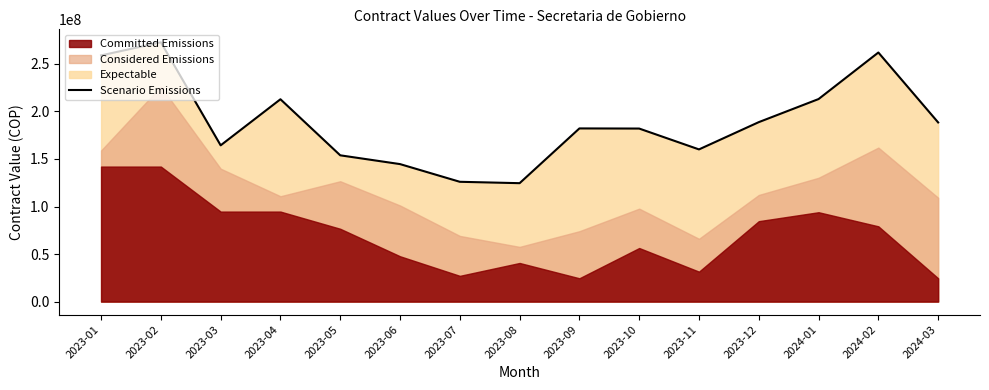

Reading left to right, list all the values displayed in this chart.

258925355	272716000	164342377	212812667	153851900	144618736	126009000	124551355	182135710	182001000	160066800	188745840	213025000	261977500	188433594